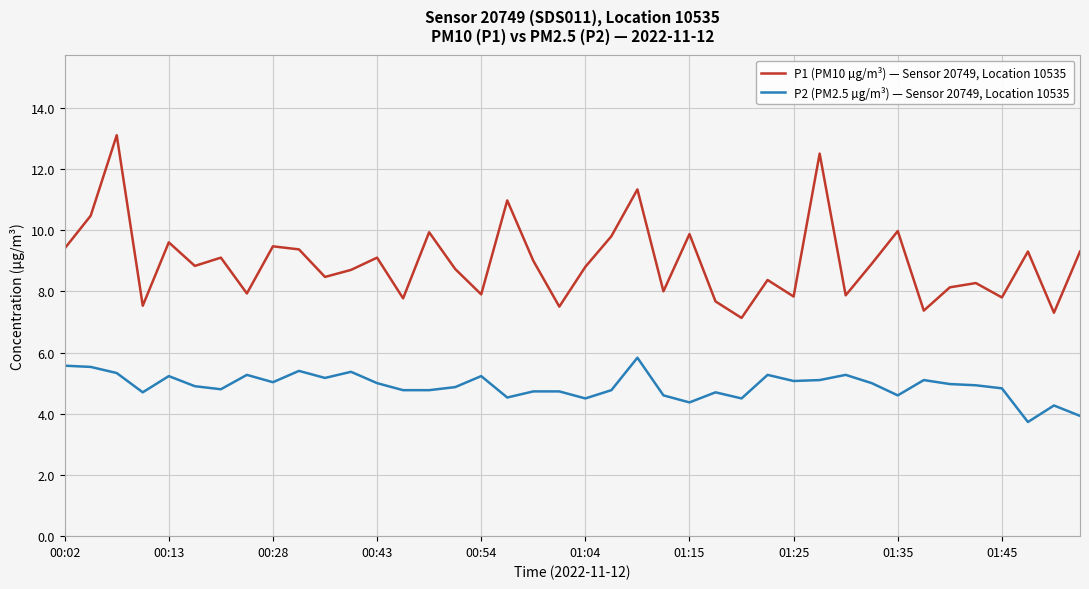

True or false: P1 (PM10 µg/m³) — Sensor 20749, Location 10535 and P2 (PM2.5 µg/m³) — Sensor 20749, Location 10535 cross at least once.

False